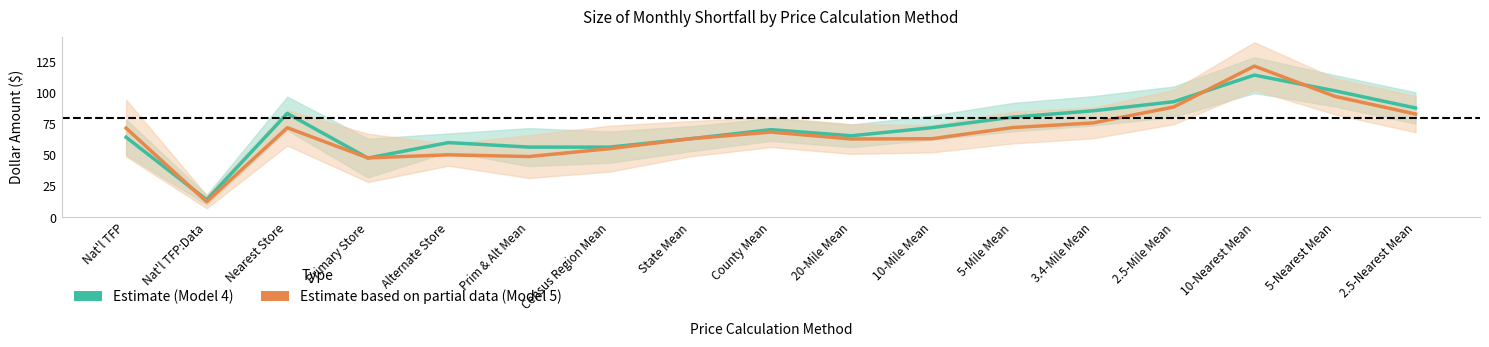

What position from the right is 2.5-Mile Mean?

4